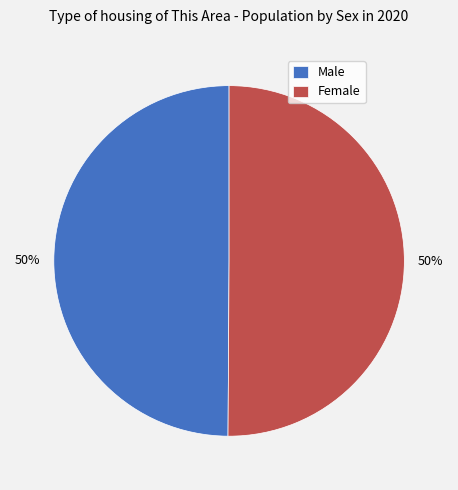

What is the ratio of the value at Female to the value at Male?

1.0